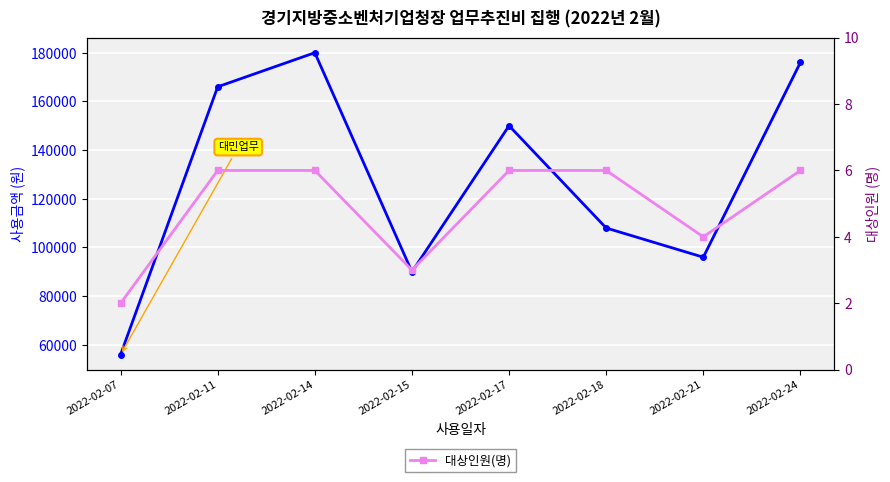

What is the sum of the 사용금액(원) values at 2022-02-21 and 2022-02-18?

204000